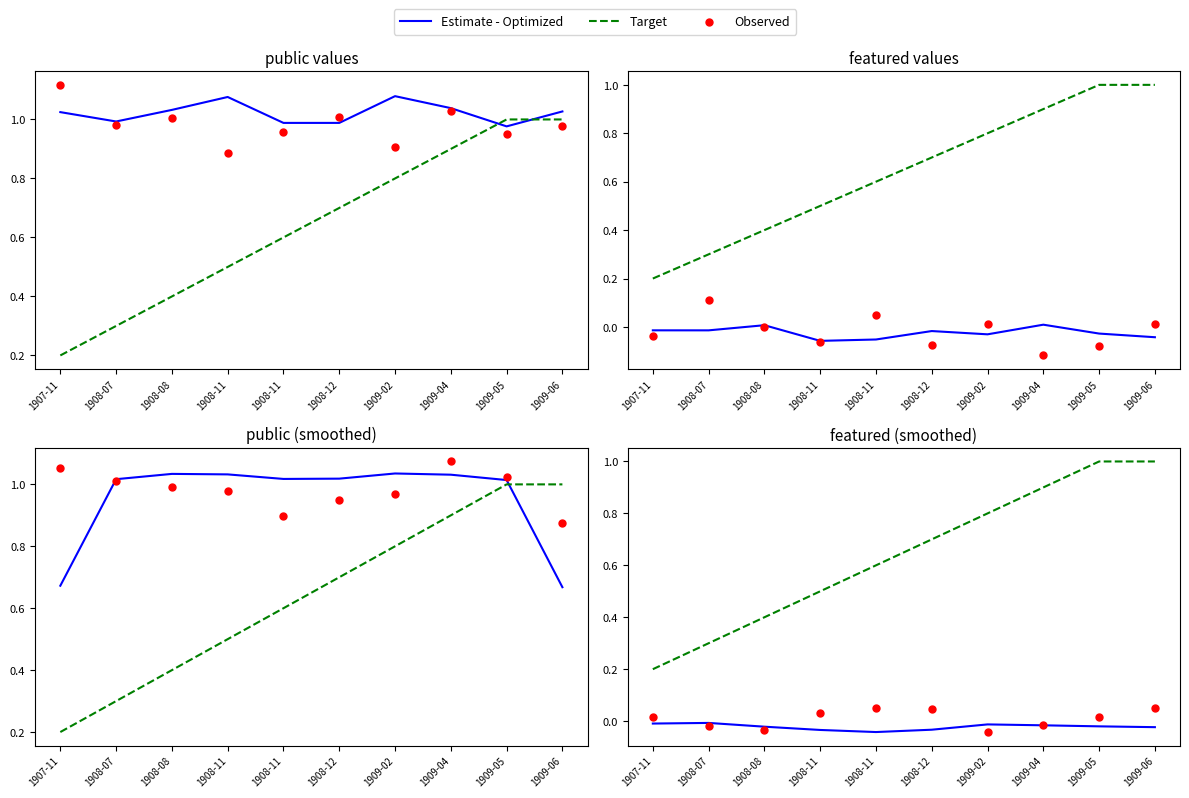

Which series has the largest Y range (max minus min)?

Target